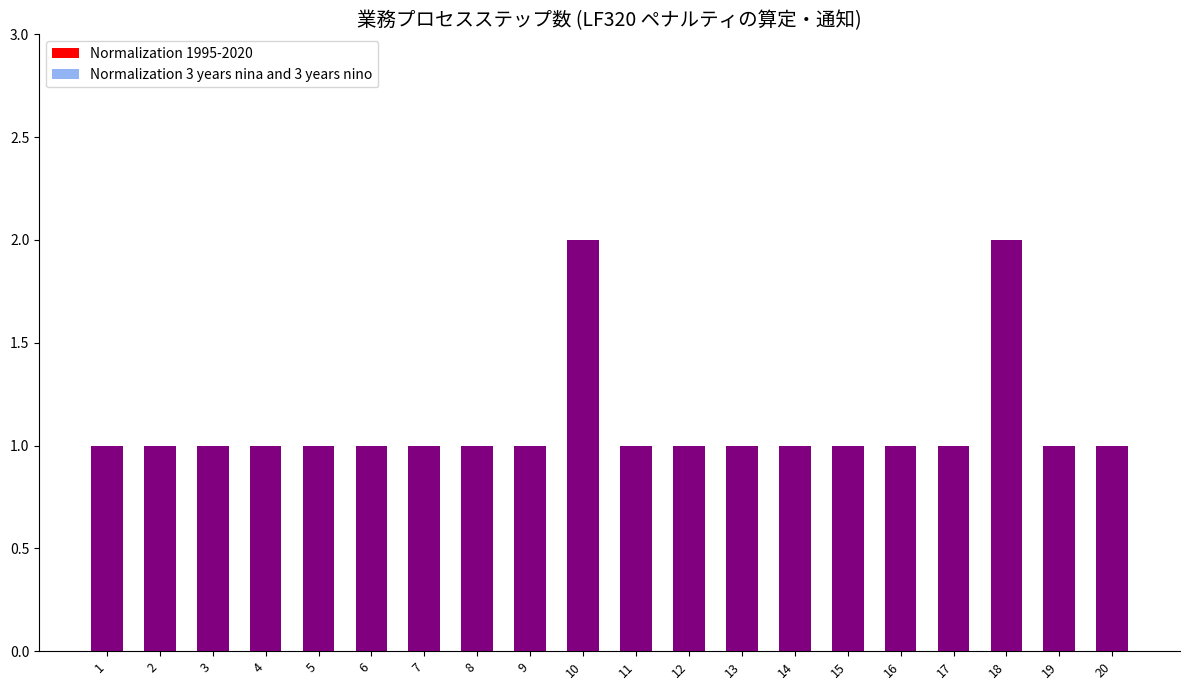

Which category has the lowest value across all series?

5